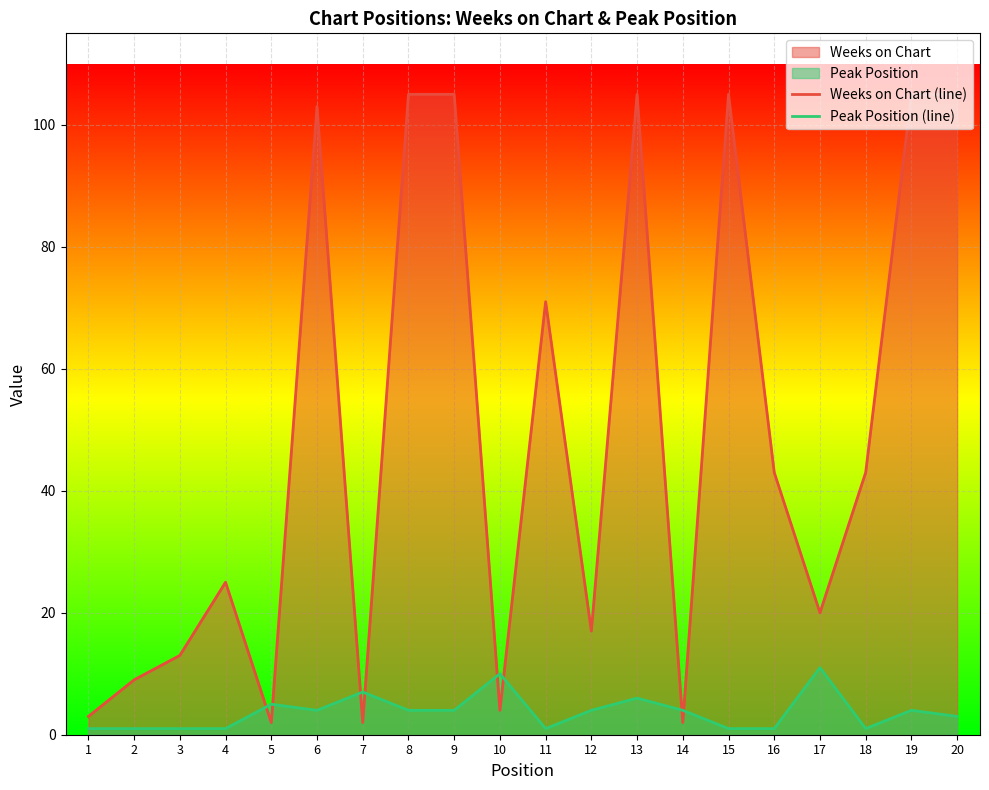

What is the average value of the Peak Position (line) series?

4